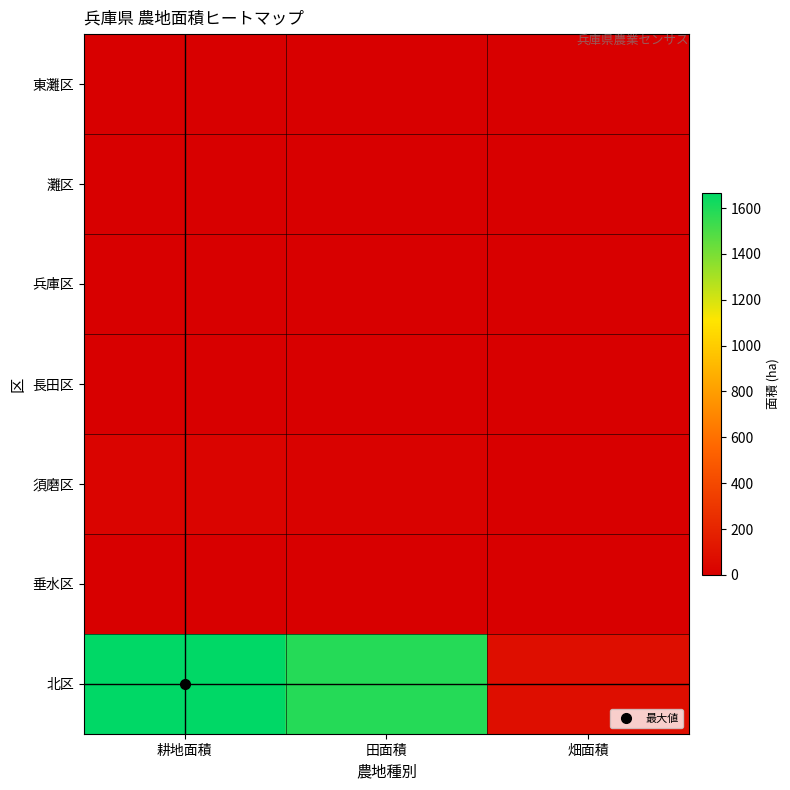

Reading left to right, extract all data points from this chart.

東灘区: 耕地面積=0	田面積=0	畑面積=0
灘区: 耕地面積=0	田面積=0	畑面積=0
兵庫区: 耕地面積=0	田面積=0	畑面積=0
長田区: 耕地面積=0	田面積=0	畑面積=0
須磨区: 耕地面積=24	田面積=18	畑面積=6
垂水区: 耕地面積=3	田面積=1	畑面積=2
北区: 耕地面積=1666	田面積=1582	畑面積=84